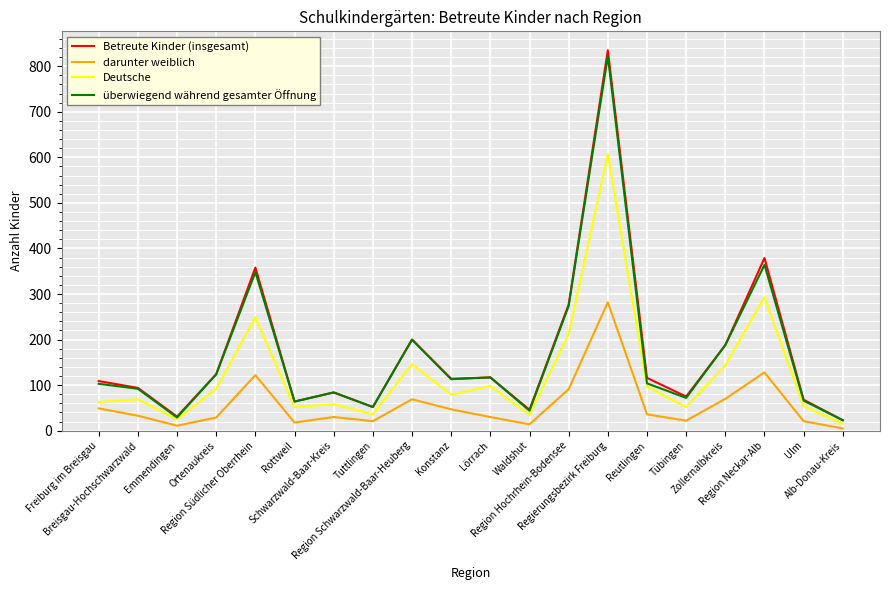

What is the spread (max minus min) of values at Region Hochrhein-Bodensee?

186